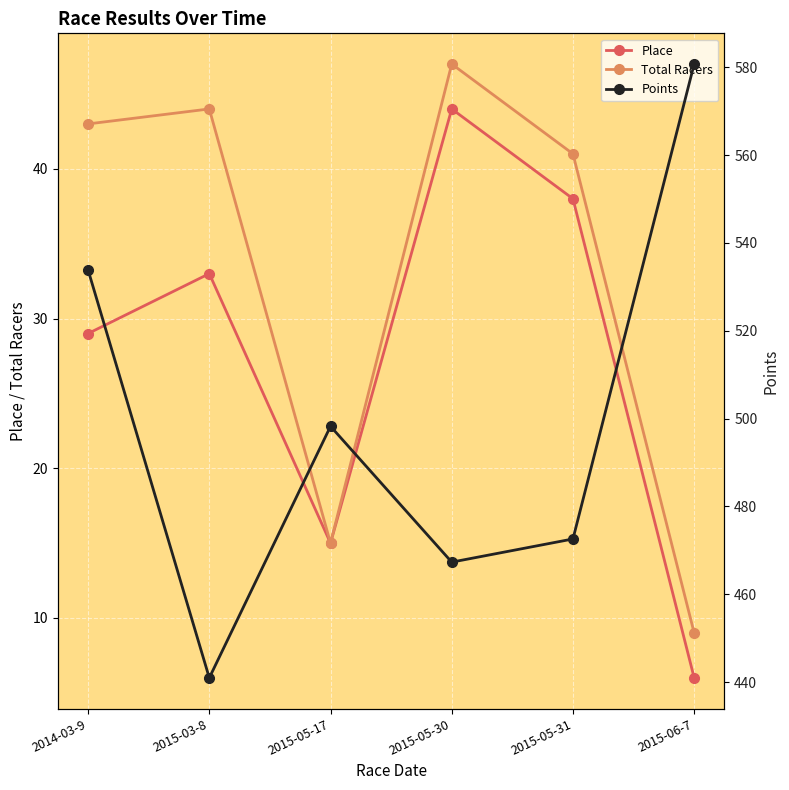

At which label does Points reach its minimum?

2015-03-8